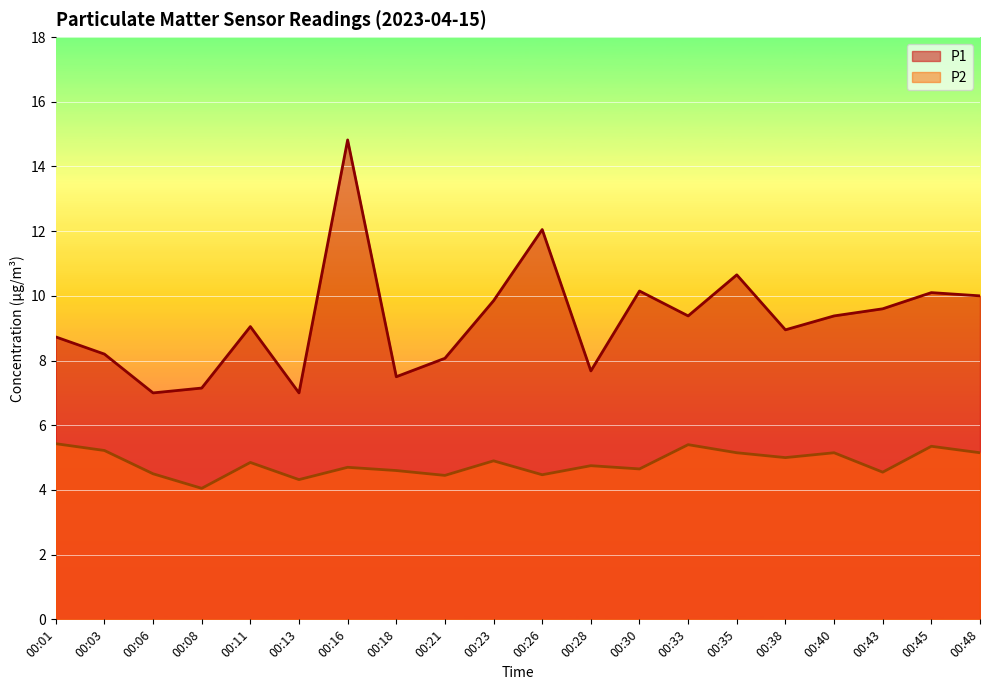

How many lines are shown in the chart?

2